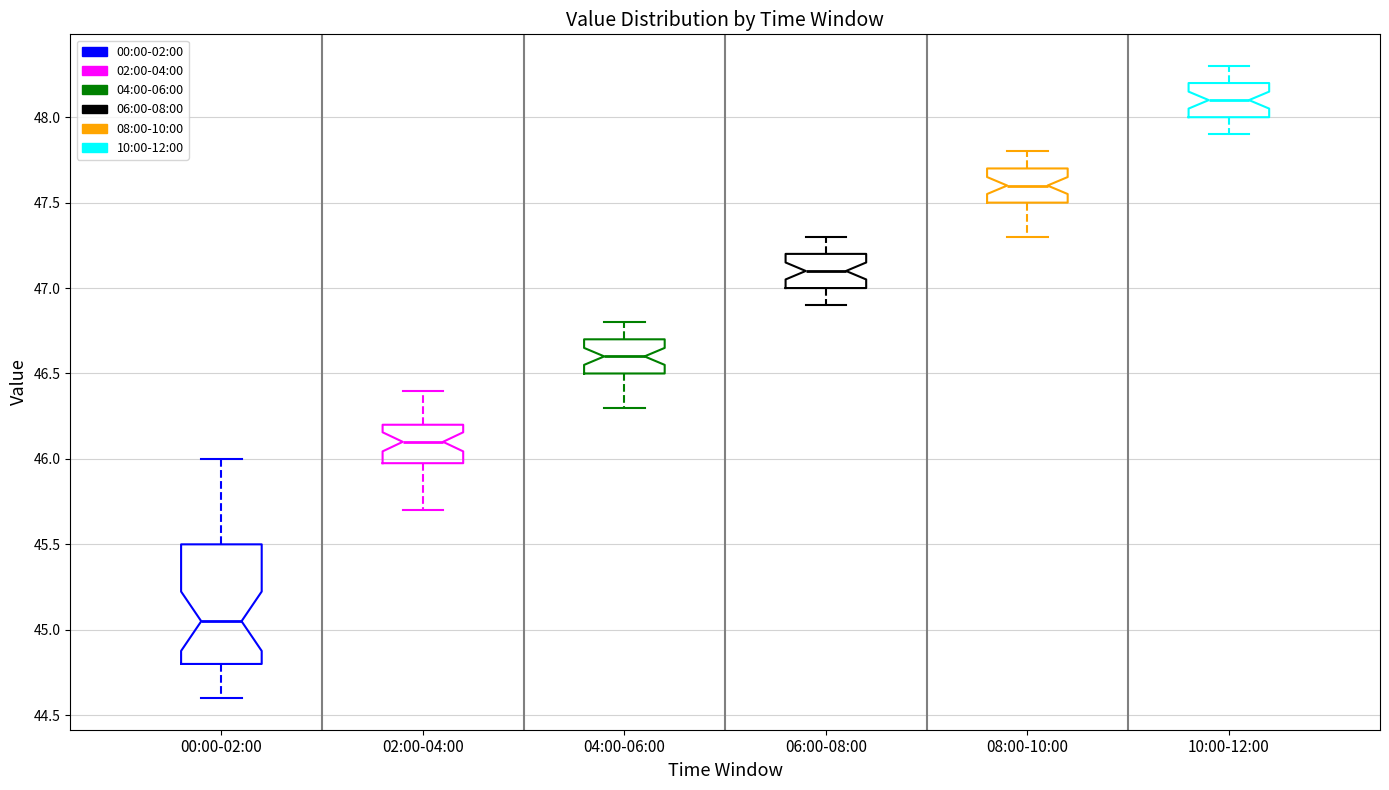

Which box is the tallest, from its lower edge to its upper edge?

00:00-02:00